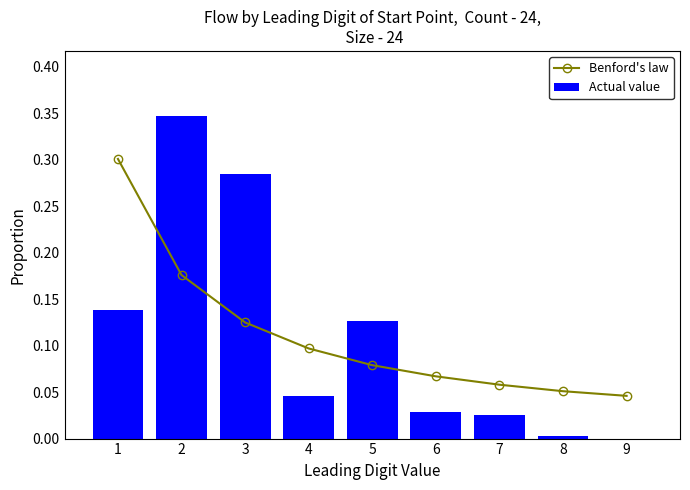

At which category is the sum across all series the highest?

2